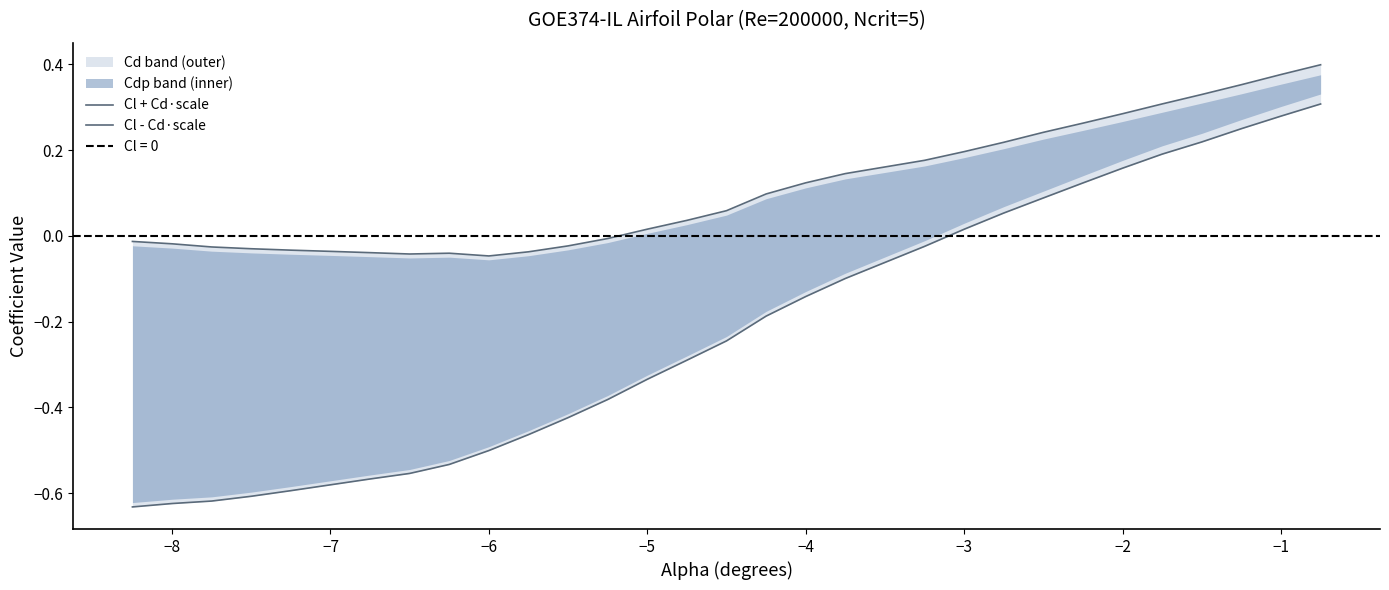

At −6, list the series in order from largest to smallest.

Cl + Cd·scale, Cl - Cd·scale